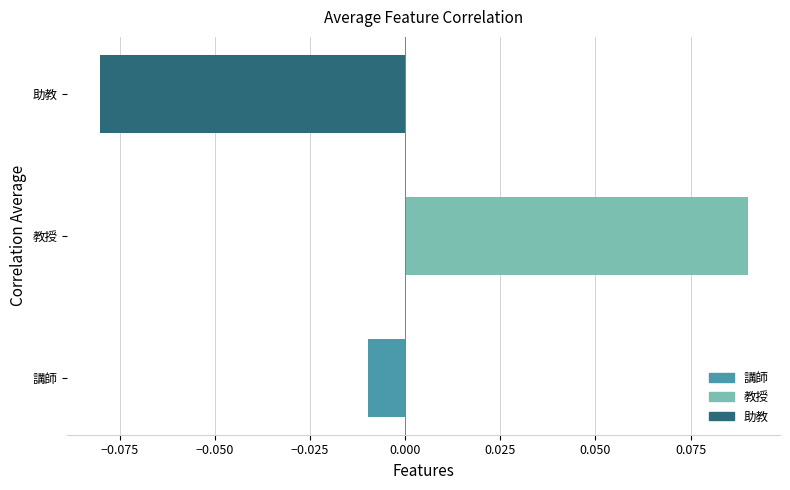

Which category has the lowest value across all series?

助教